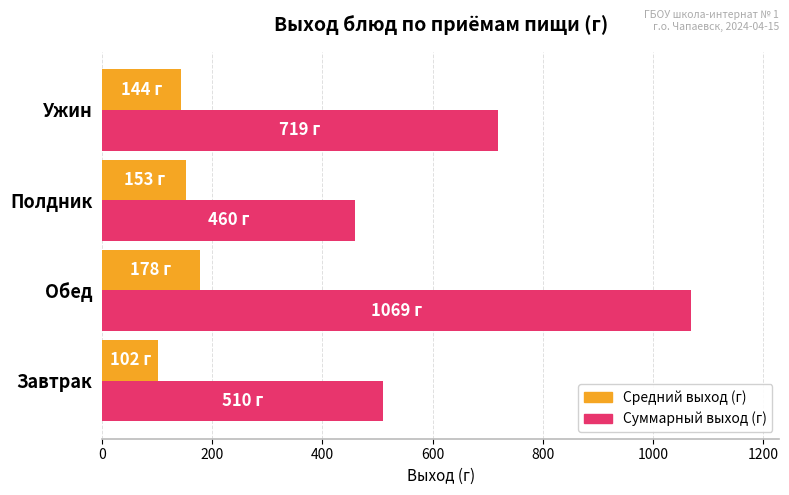

What is the difference between the maximum and second lowest values in the Средний выход (г) series?

34